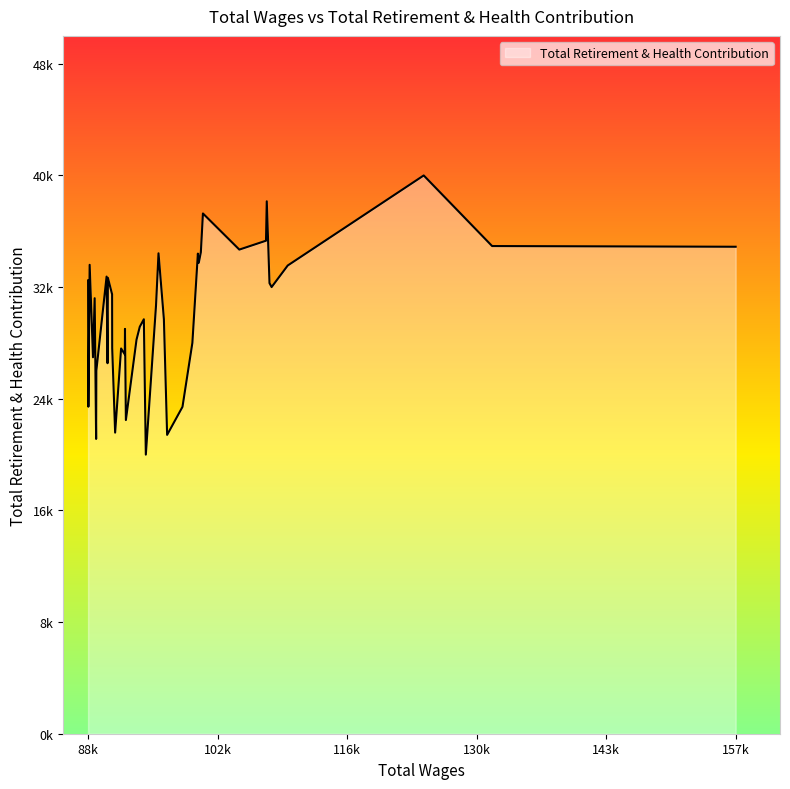

Is this an area chart (filled region under the line)?

Yes